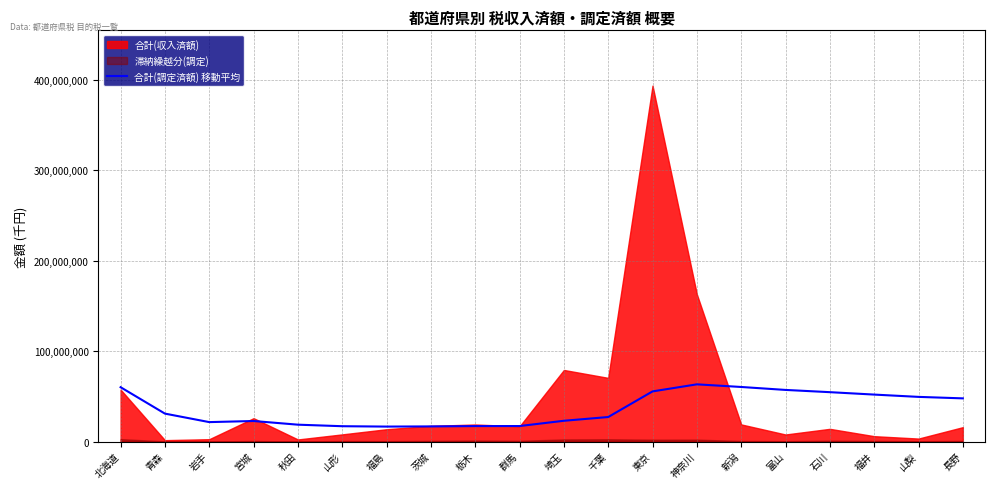

At which label is the value closest to 39847972?

長野